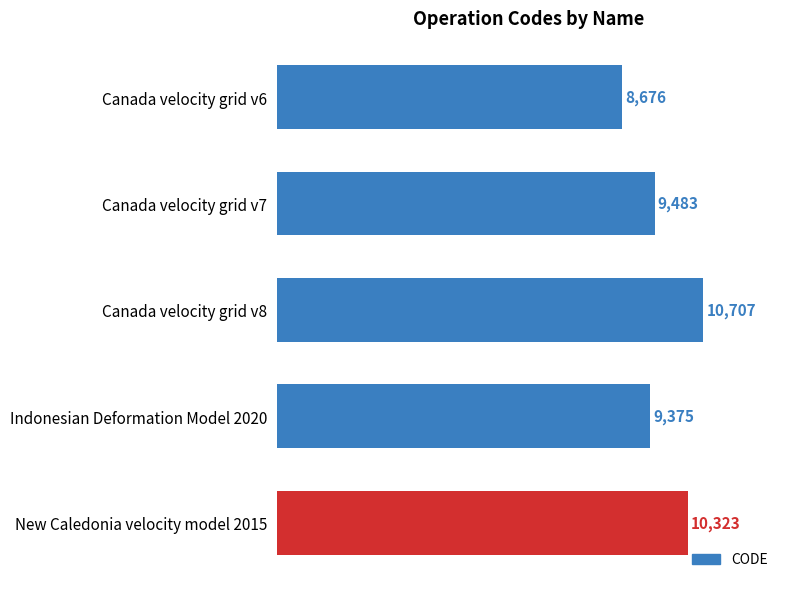

The chart shows a value of 10323 at New Caledonia velocity model 2015. True or false?

True